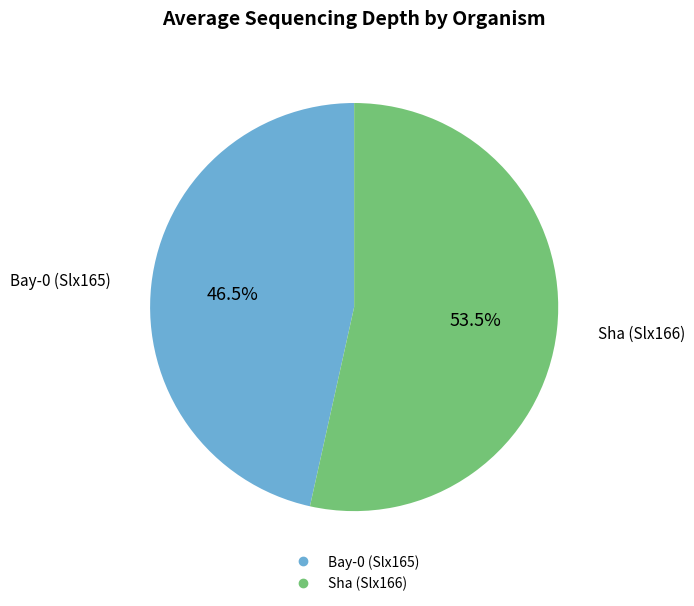

Is there a majority slice in this chart?

Yes